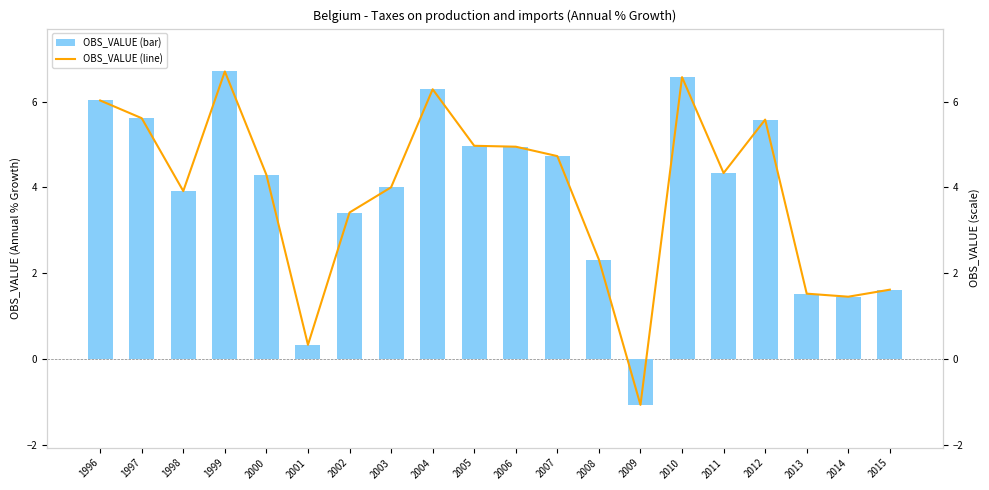

True or false: OBS_VALUE (line) has a value of 4.0 at 2003.

True